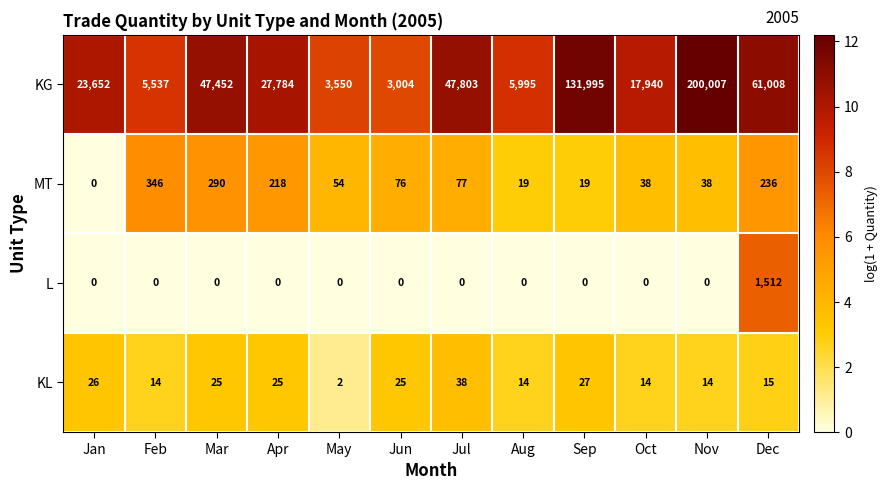

What is the maximum value for KG?

200007